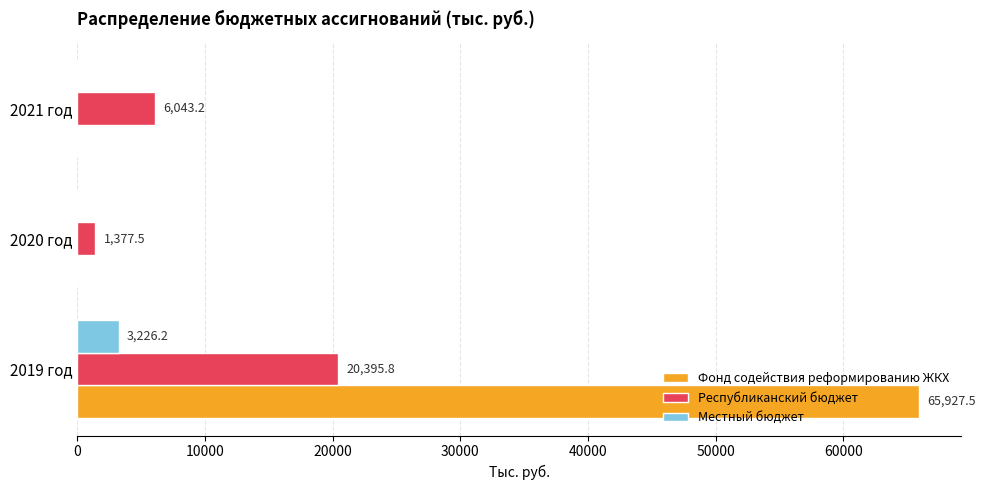

What is the sum of all Фонд содействия реформированию ЖКХ values?

65927.5